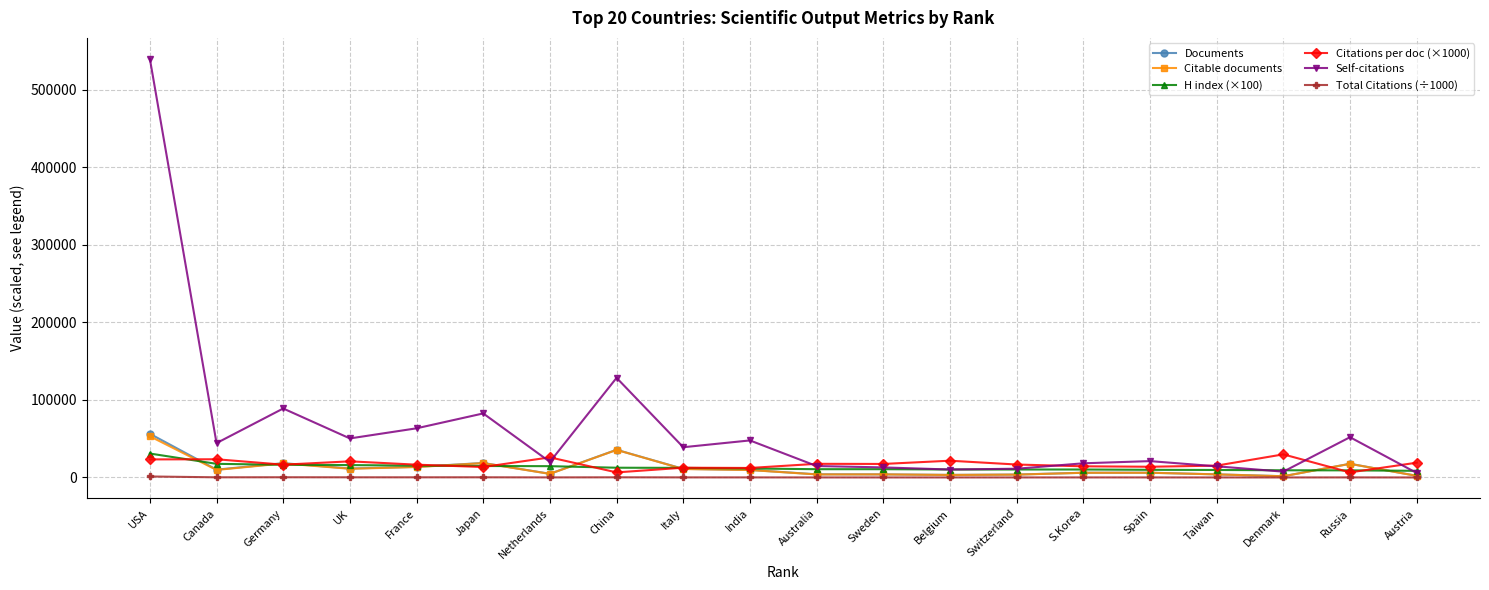

At which category is the sum across all series the highest?

USA